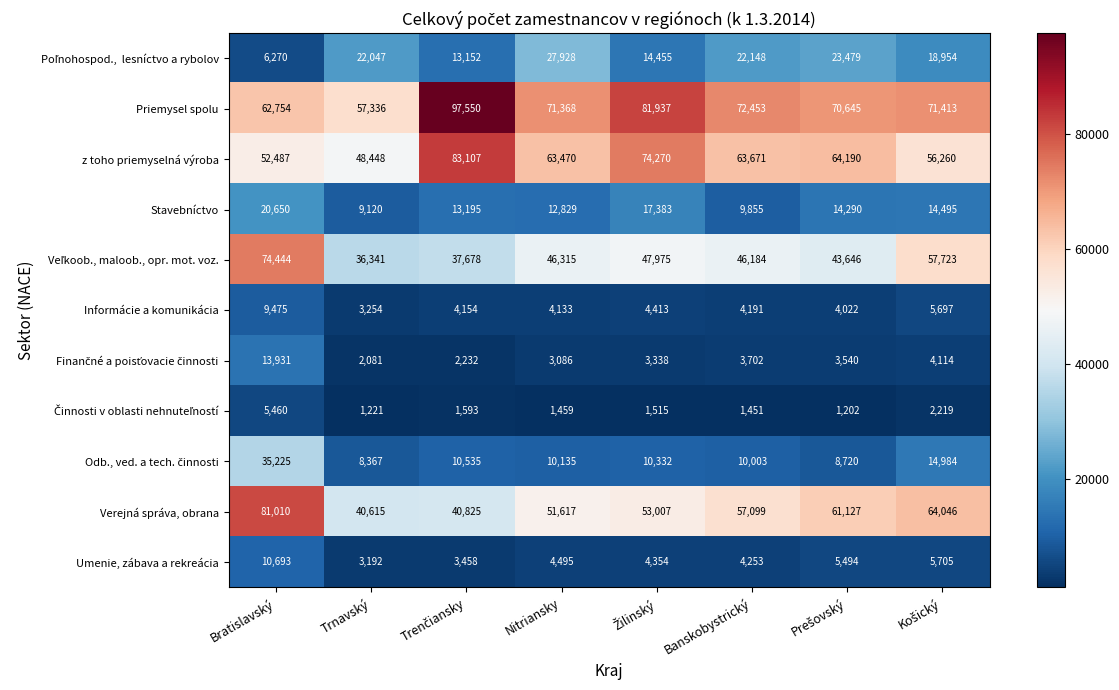

What is the spread (max minus min) of values at Bratislavský?

75550